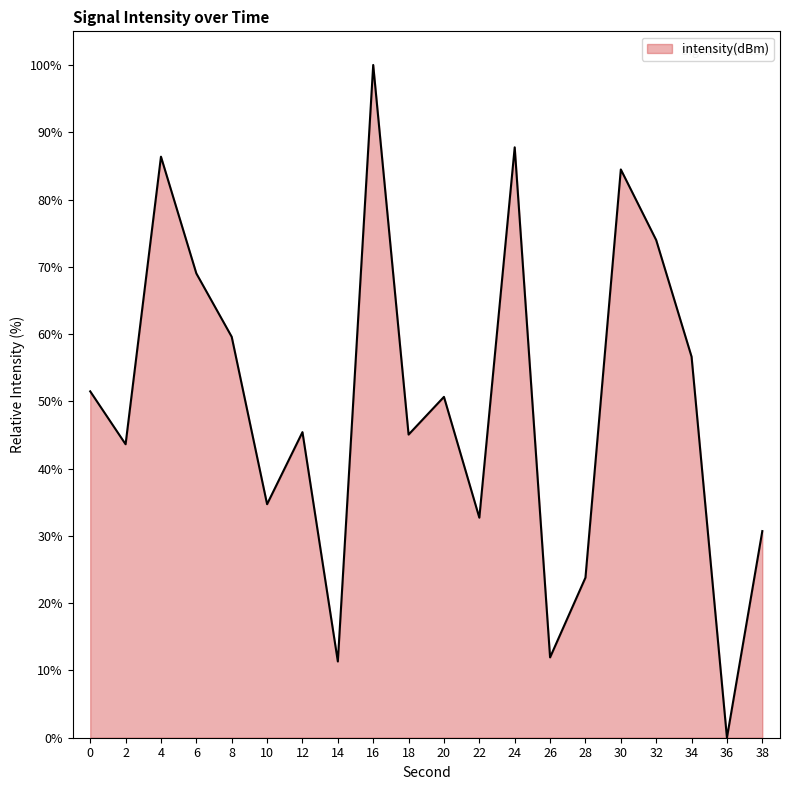

What is the change in value from 0 to 34?

+5.2